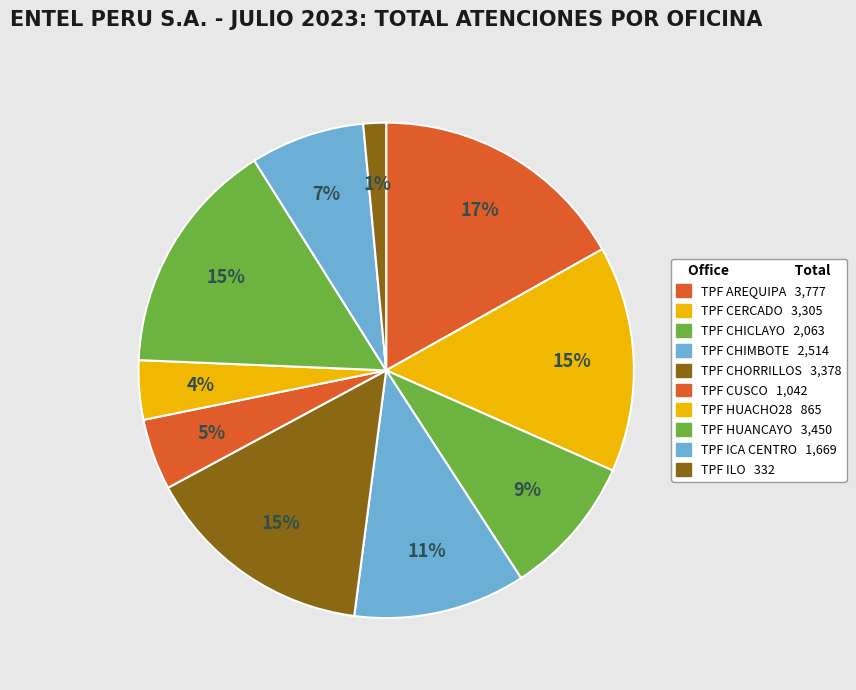

Which slice is the smallest?

TPF ILO